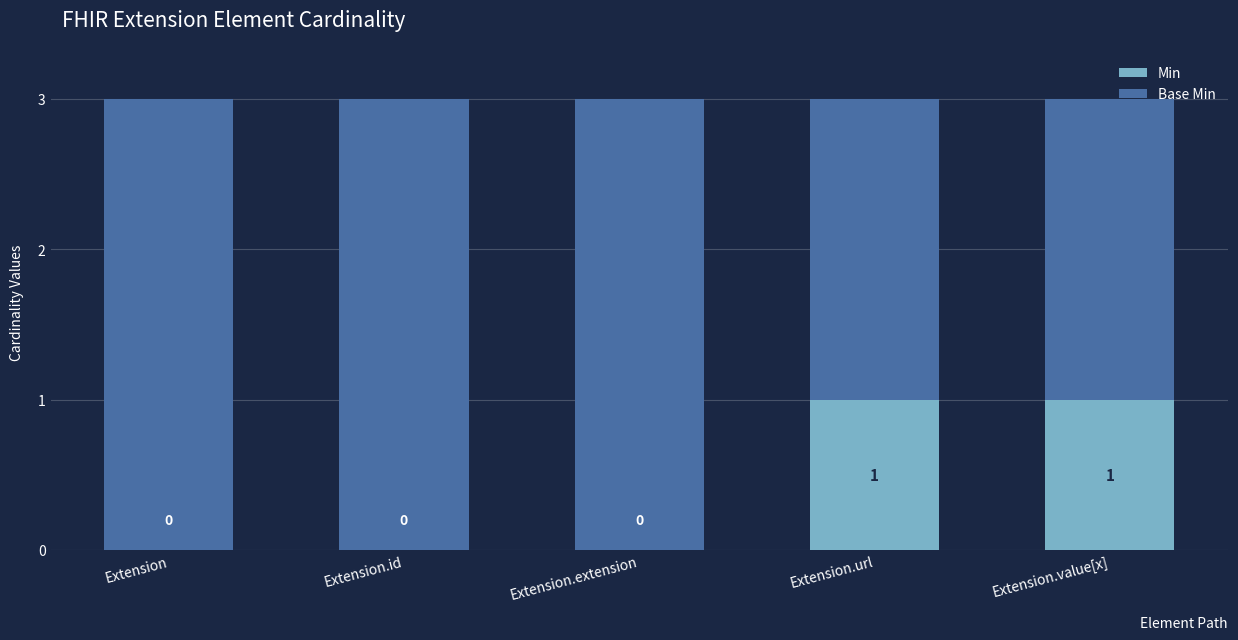

What is the total value across all series at Extension.id?

3